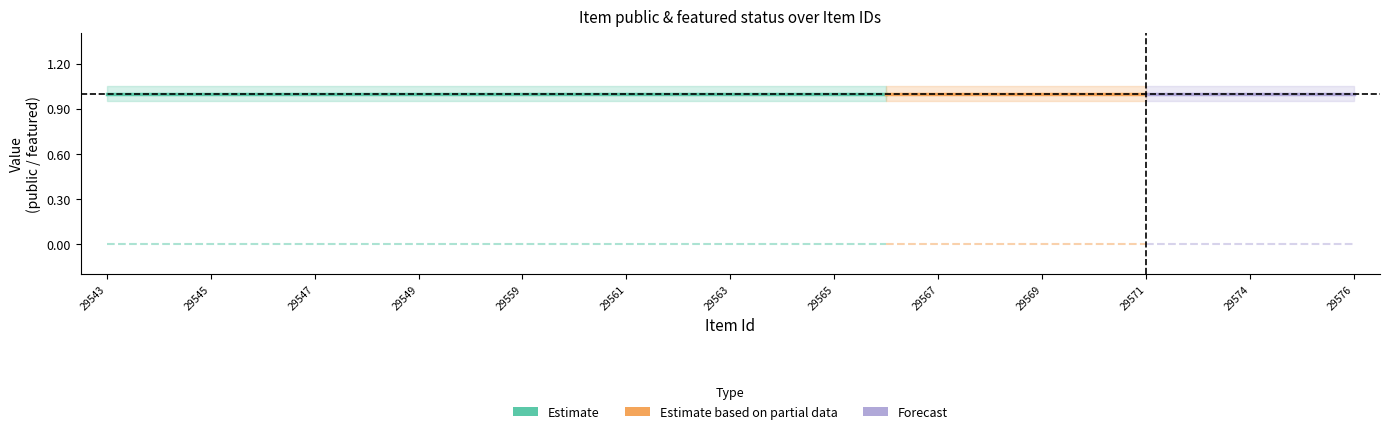

At which label does featured reach its minimum?

29543